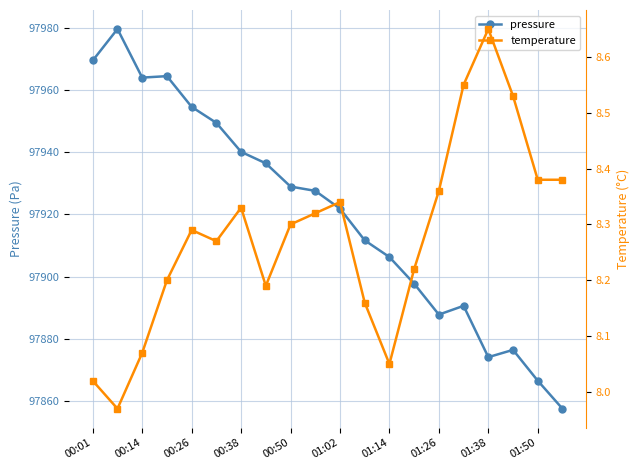

What value does the pressure series have at 01:14?

97906.3